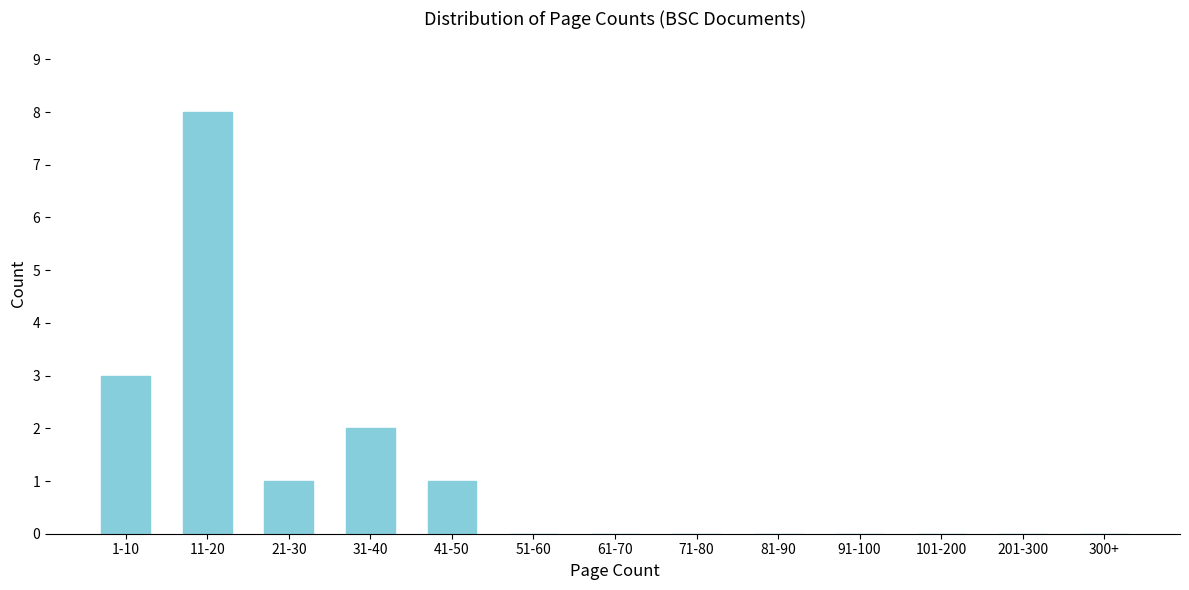

Reading left to right, what are all the values shown in this chart?

1-10=3	11-20=8	21-30=1	31-40=2	41-50=1	51-60=0	61-70=0	71-80=0	81-90=0	91-100=0	101-200=0	201-300=0	300+=0